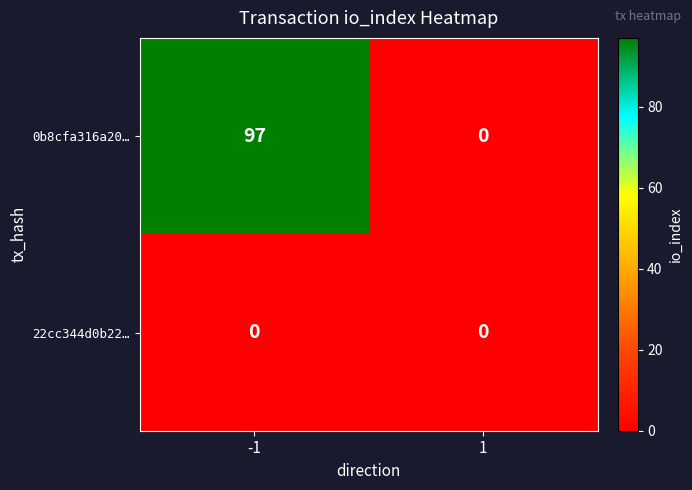

Which series has the largest range (max minus min)?

0b8cfa316a20…